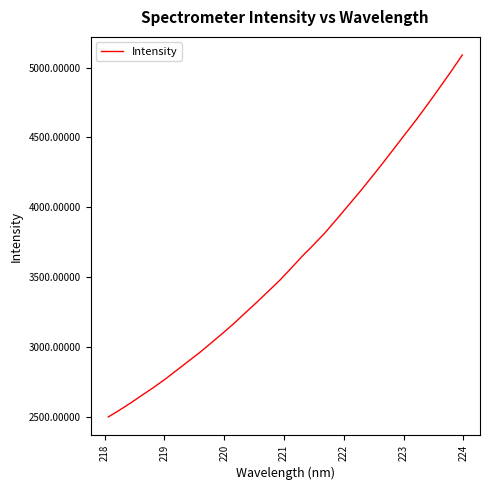

What is the smallest value displayed?

2496.6